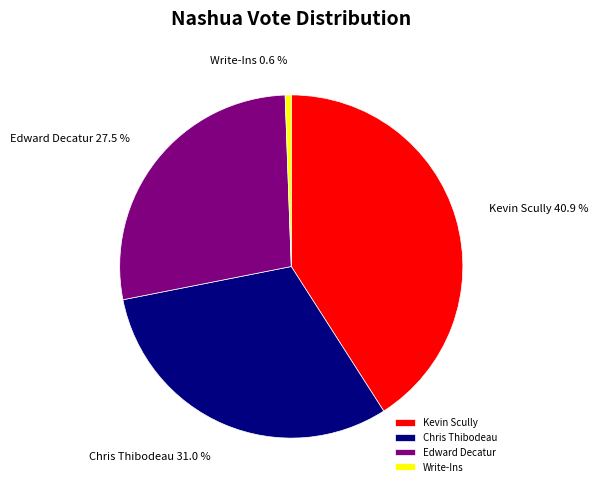

Between Edward Decatur and Chris Thibodeau, which is larger?

Chris Thibodeau